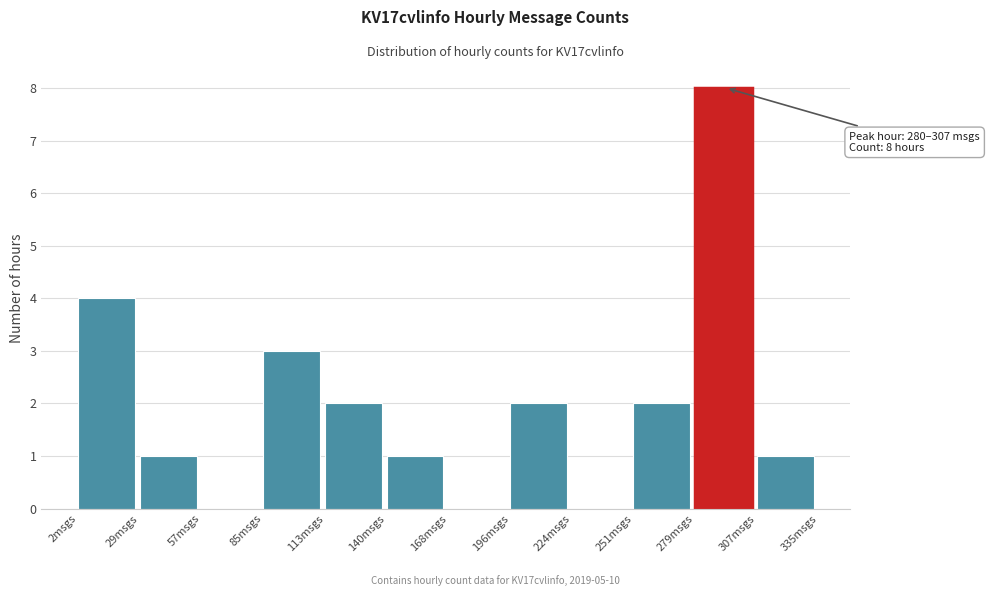

Which range on the x-axis has the tallest bar?

280 to 305